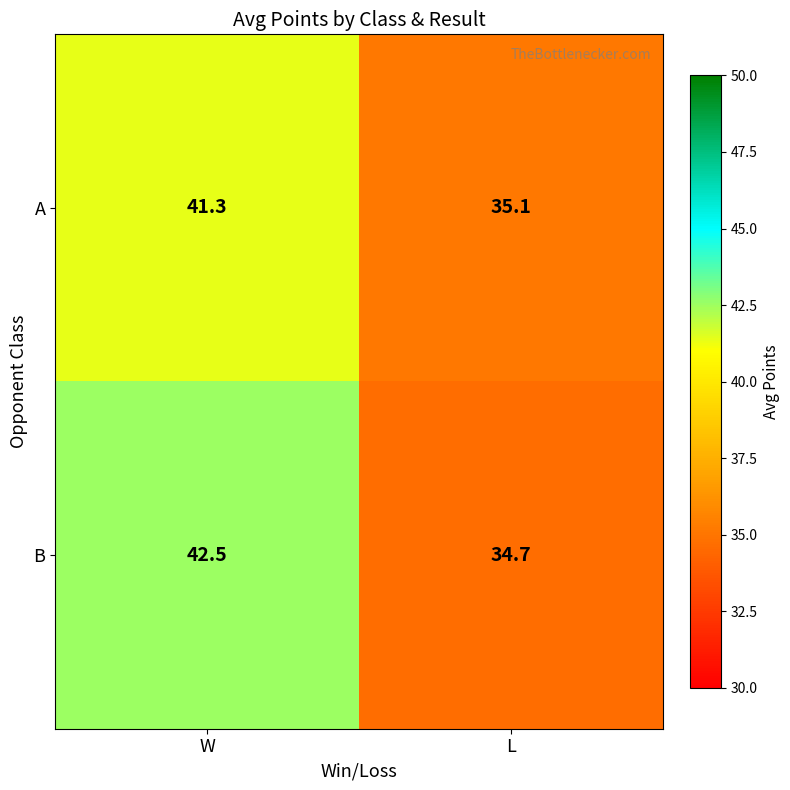

Which series has the largest range (max minus min)?

B